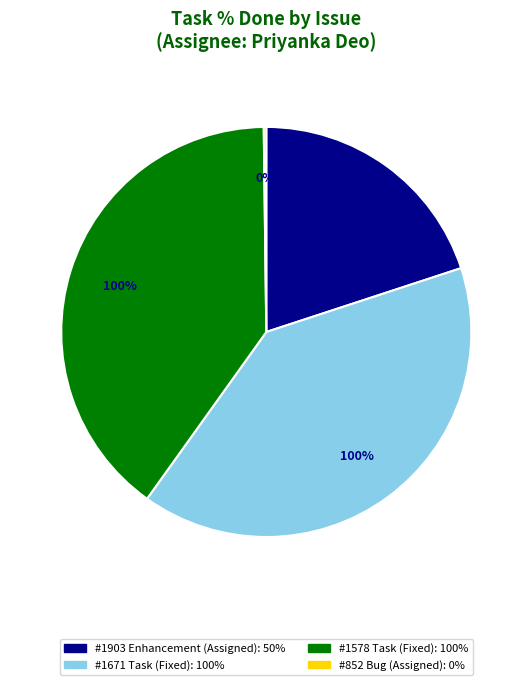

Rank the categories by value from highest to lowest.

#1671 Task
(Fixed, 100%), #1578 Task
(Fixed, 100%), #1903 Enhancement
(Assigned, 50%), #852 Bug
(Assigned, 0%)